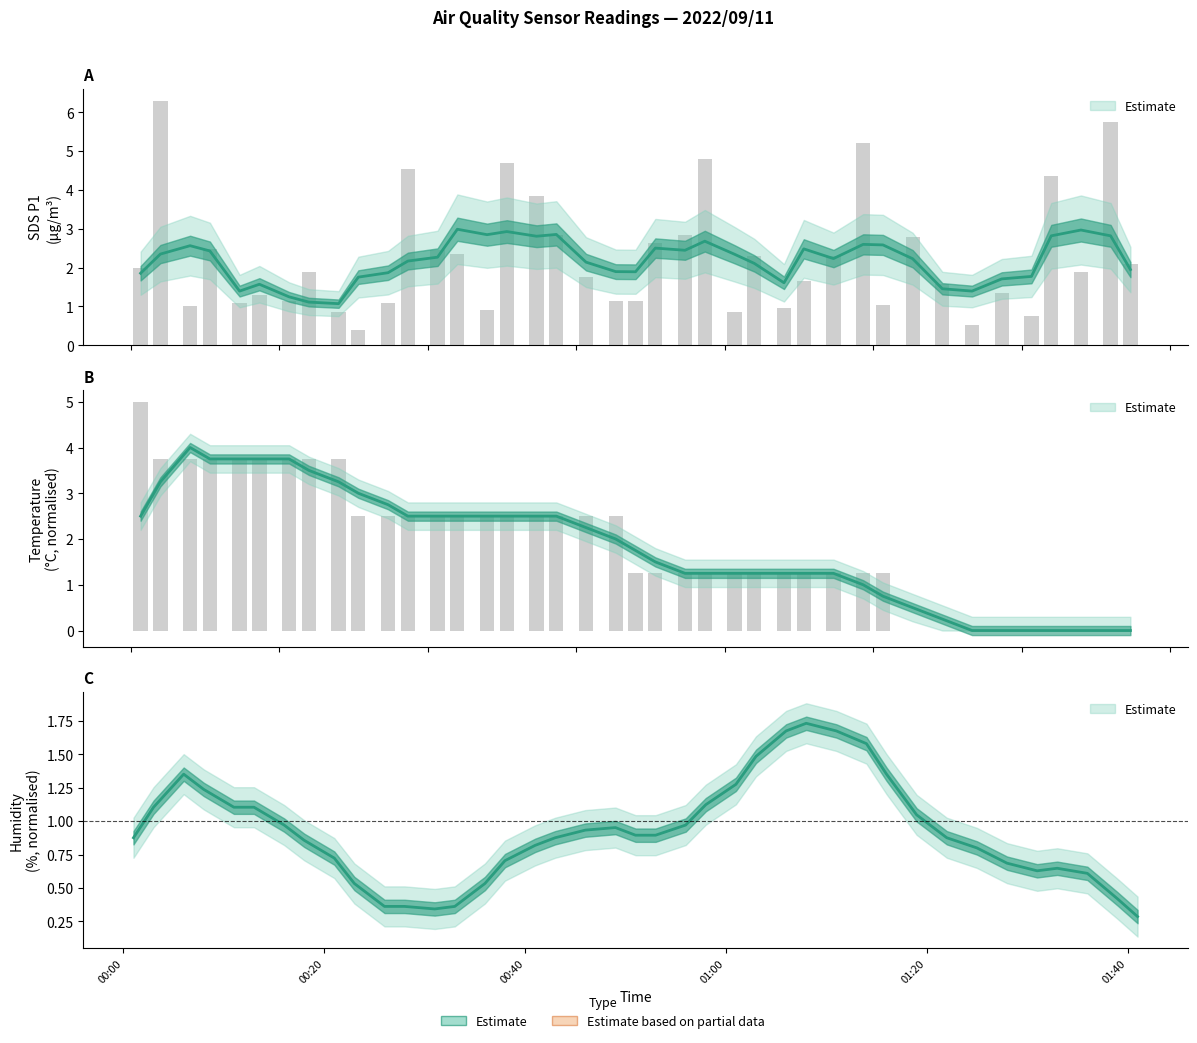

Reading left to right, what are all the values shown in this chart?

SDS_P1: 2022/09/11 00:01=2.0	2022/09/11 00:03=6.3	2022/09/11 00:06=1.0	2022/09/11 00:08=2.5	2022/09/11 00:11=1.1	2022/09/11 00:13=1.3	2022/09/11 00:16=1.1	2022/09/11 00:18=1.9	2022/09/11 00:21=0.8	2022/09/11 00:23=0.4	2022/09/11 00:26=1.1	2022/09/11 00:28=4.5	2022/09/11 00:31=2.5	2022/09/11 00:33=2.4	2022/09/11 00:36=0.9	2022/09/11 00:38=4.7	2022/09/11 00:41=3.9	2022/09/11 00:43=2.9	2022/09/11 00:46=1.8	2022/09/11 00:49=1.1	2022/09/11 00:51=1.1	2022/09/11 00:53=2.6	2022/09/11 00:56=2.8	2022/09/11 00:58=4.8	2022/09/11 01:01=0.8	2022/09/11 01:03=2.3	2022/09/11 01:06=0.9	2022/09/11 01:08=1.6	2022/09/11 01:11=2.3	2022/09/11 01:14=5.2	2022/09/11 01:16=1.1	2022/09/11 01:19=2.8	2022/09/11 01:22=1.6	2022/09/11 01:25=0.5	2022/09/11 01:28=1.4	2022/09/11 01:31=0.8	2022/09/11 01:33=4.3	2022/09/11 01:36=1.9	2022/09/11 01:39=5.8	2022/09/11 01:41=2.1
Temp: 2022/09/11 00:01=5.0	2022/09/11 00:03=3.8	2022/09/11 00:06=3.8	2022/09/11 00:08=3.8	2022/09/11 00:11=3.8	2022/09/11 00:13=3.8	2022/09/11 00:16=3.8	2022/09/11 00:18=3.8	2022/09/11 00:21=3.8	2022/09/11 00:23=2.5	2022/09/11 00:26=2.5	2022/09/11 00:28=2.5	2022/09/11 00:31=2.5	2022/09/11 00:33=2.5	2022/09/11 00:36=2.5	2022/09/11 00:38=2.5	2022/09/11 00:41=2.5	2022/09/11 00:43=2.5	2022/09/11 00:46=2.5	2022/09/11 00:49=2.5	2022/09/11 00:51=1.3	2022/09/11 00:53=1.3	2022/09/11 00:56=1.3	2022/09/11 00:58=1.3	2022/09/11 01:01=1.3	2022/09/11 01:03=1.3	2022/09/11 01:06=1.3	2022/09/11 01:08=1.3	2022/09/11 01:11=1.3	2022/09/11 01:14=1.3	2022/09/11 01:16=1.3	2022/09/11 01:19=0.0	2022/09/11 01:22=0.0	2022/09/11 01:25=0.0	2022/09/11 01:28=0.0	2022/09/11 01:31=0.0	2022/09/11 01:33=0.0	2022/09/11 01:36=0.0	2022/09/11 01:39=0.0	2022/09/11 01:41=0.0